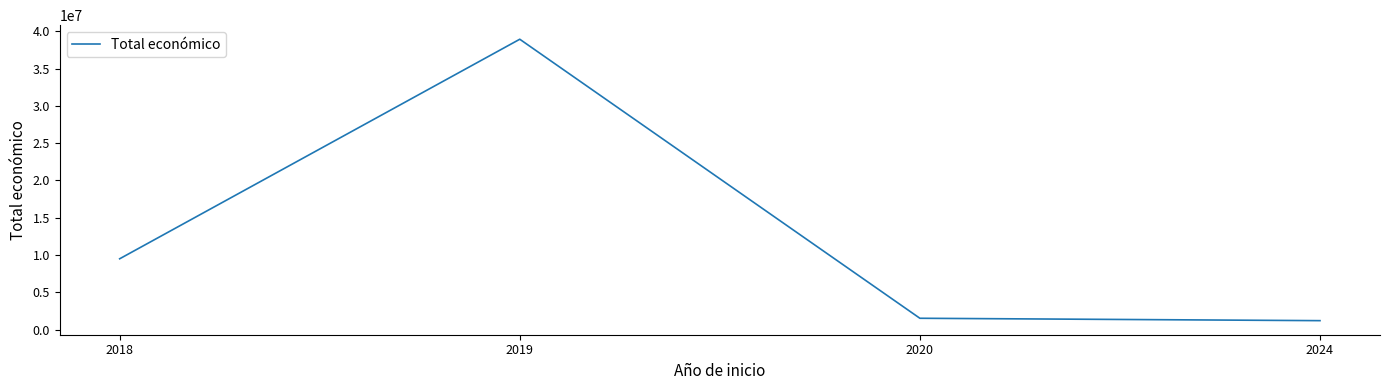

The chart shows a value of 1957409 at 2018. True or false?

False